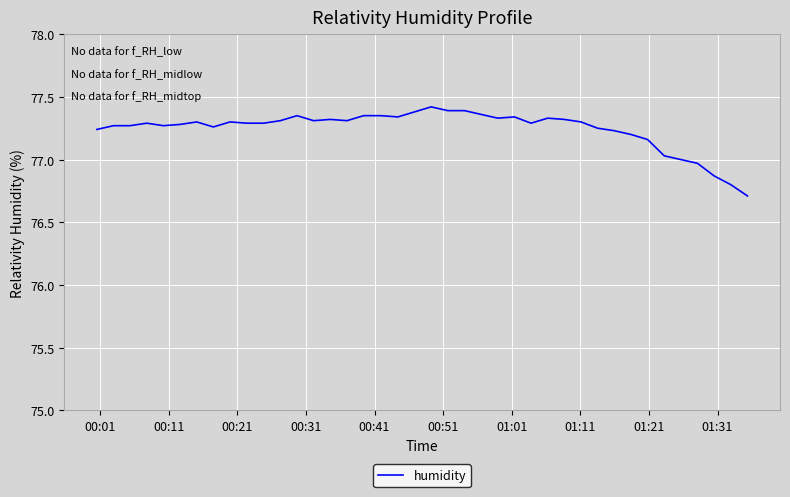

What is the minimum value shown in the chart?

76.7